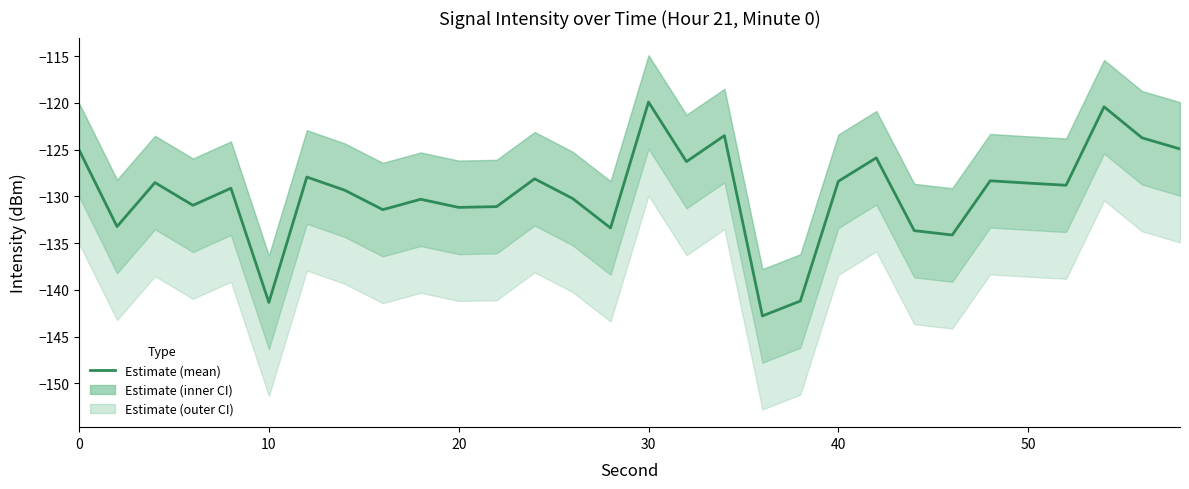

What is the value of the 21st point from the left?

-128.5